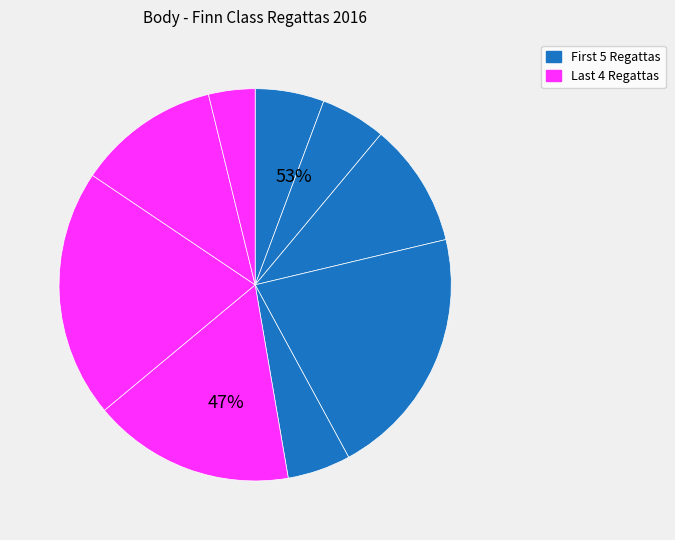

Is it true that Finn Masters European Cup 2016 is 13% of the pie?

False